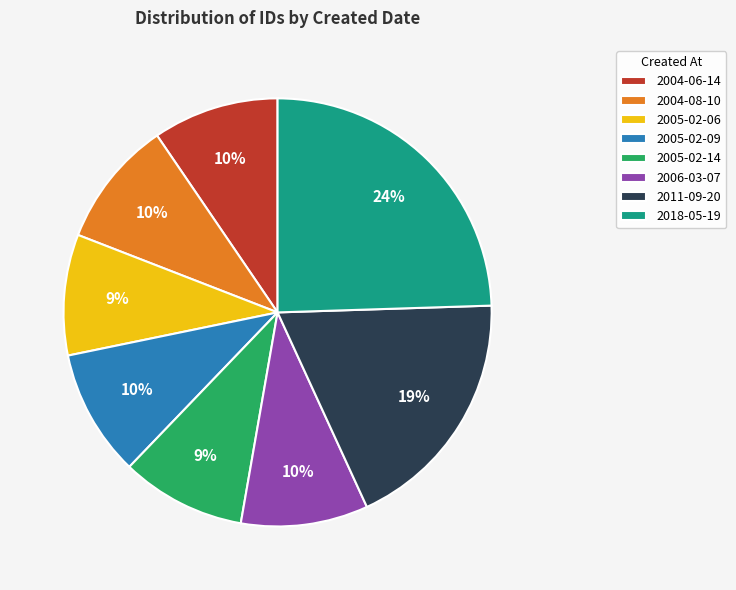

Which category has the biggest portion of the pie?

2018-05-19